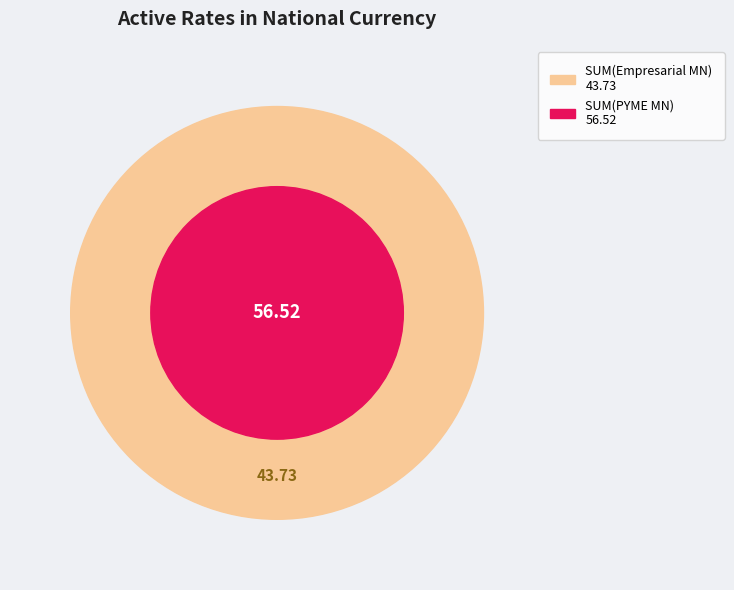

Combined, do BISA and MERCANTIL SANTA CRUZ account for over 50%?

No